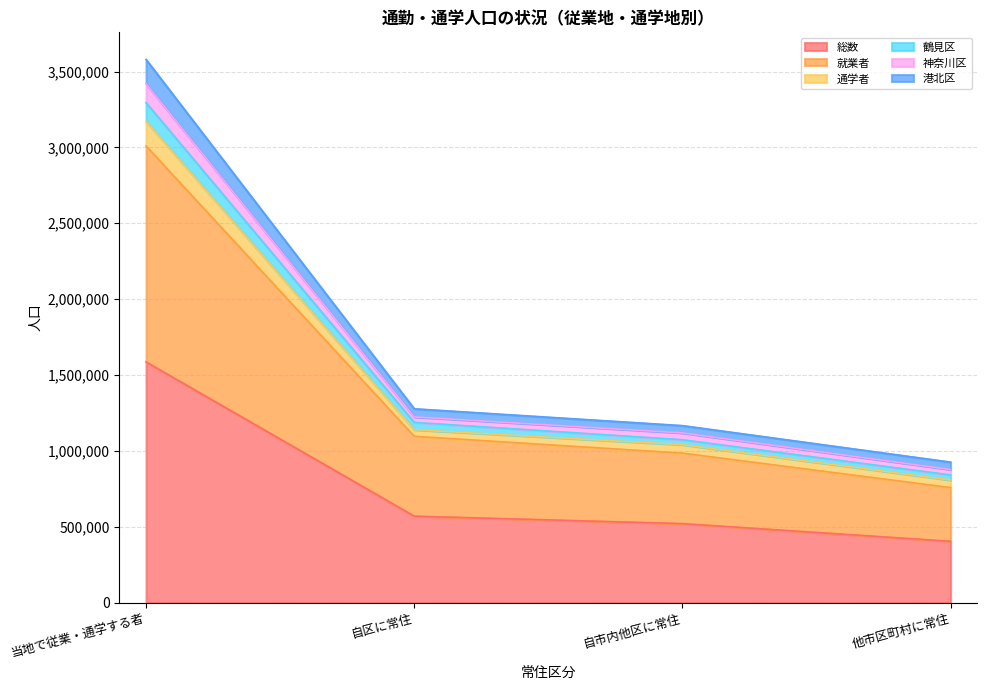

Which category has the lowest value in the 神奈川区 series?

他市区町村に常住